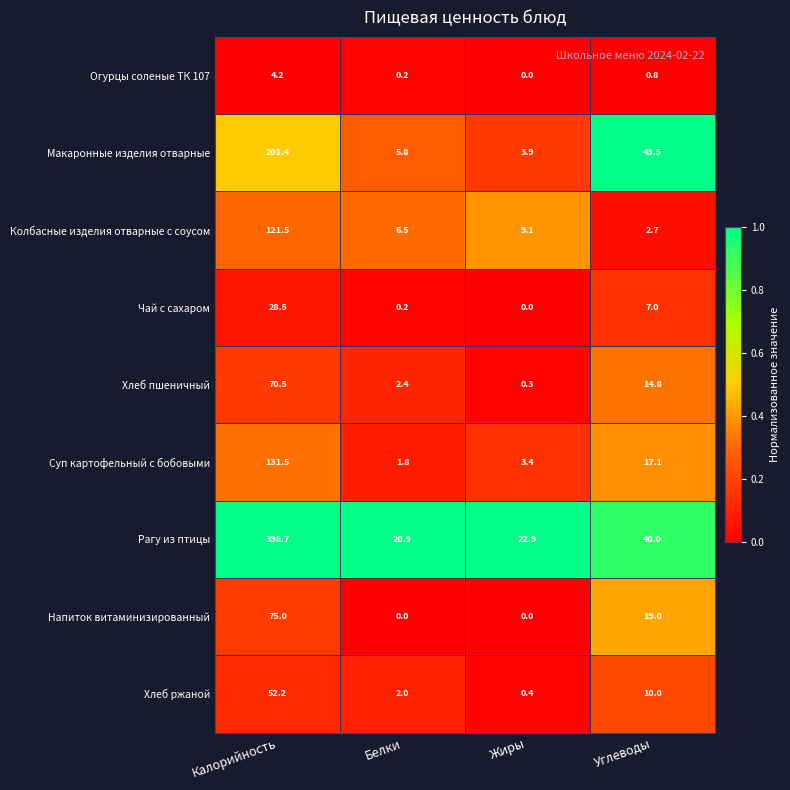

Which category has the highest value across all series?

Калорийность